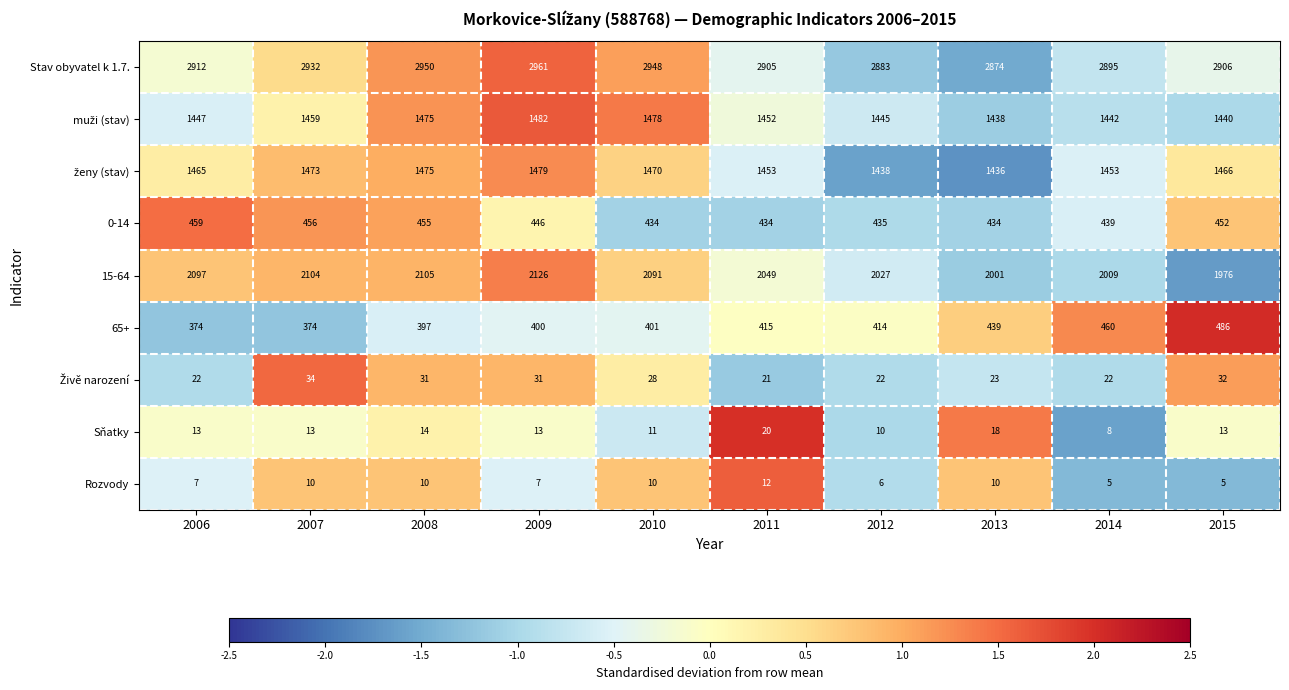

What is the difference between the second highest and second lowest values in the 0-14 series?

22